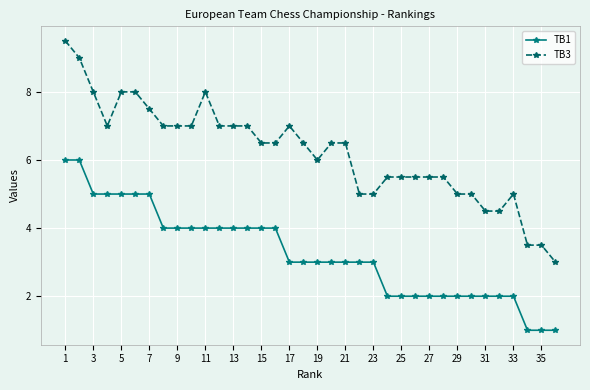

How many distinct data groups are displayed?

2